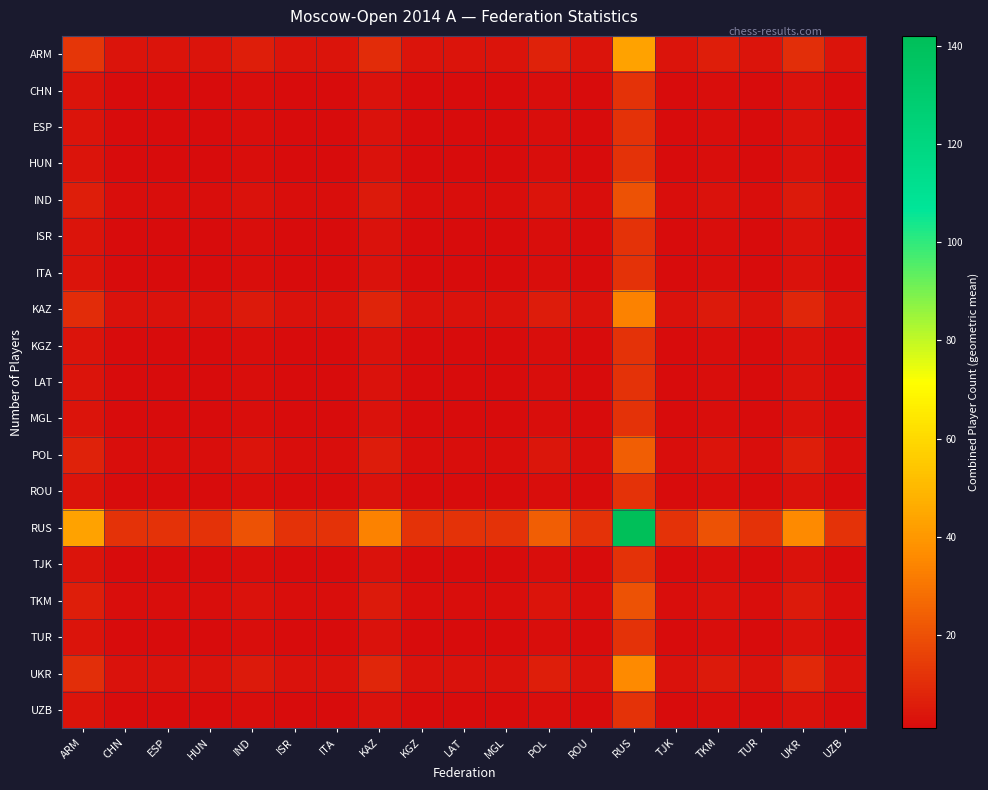

What is the smallest value displayed?

1.0